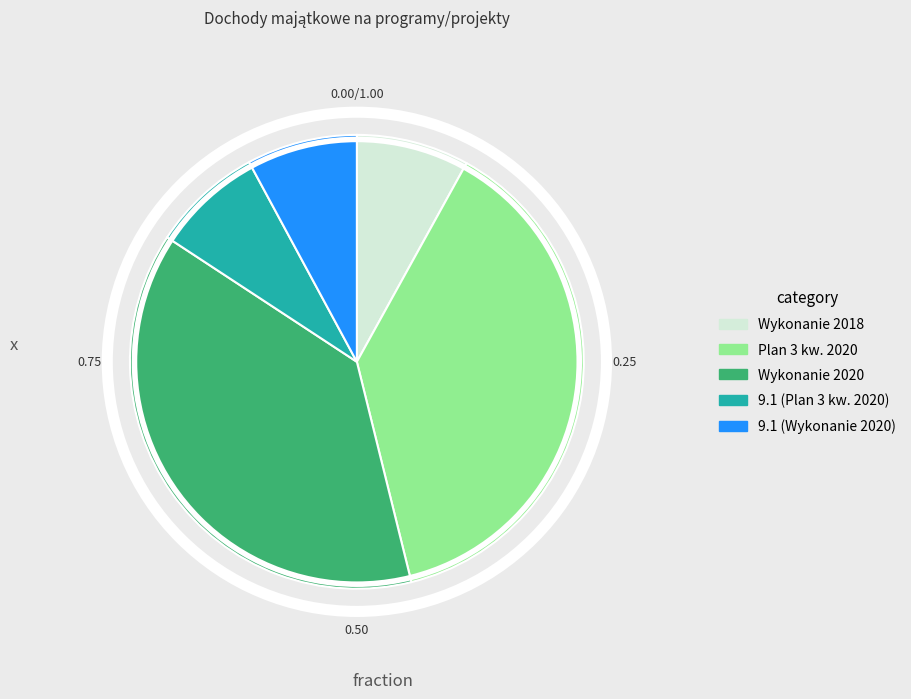

Is there a majority slice in this chart?

No